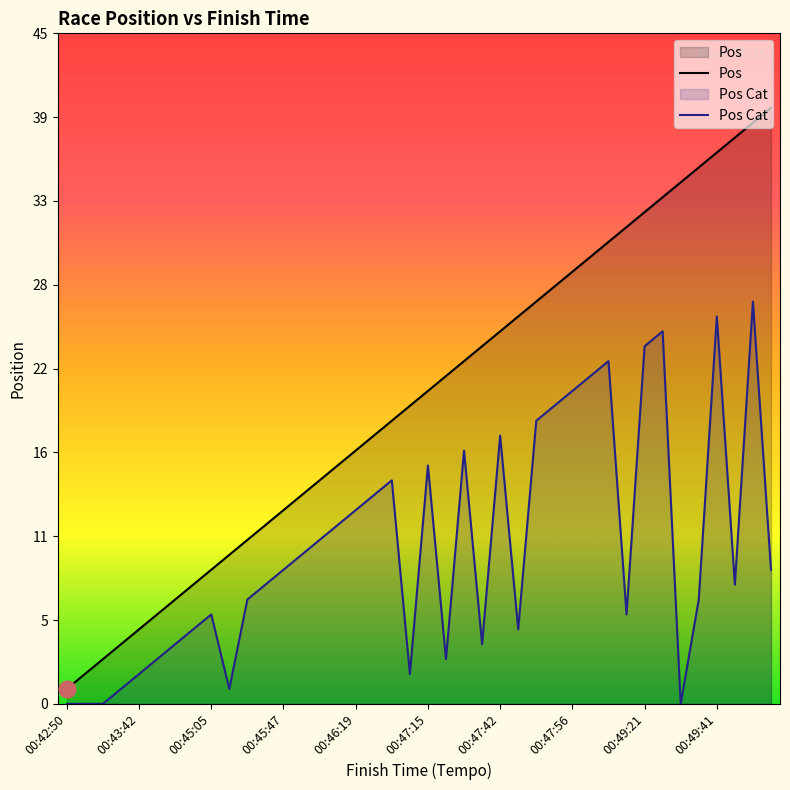

True or false: Pos and Pos Cat cross at least once.

False